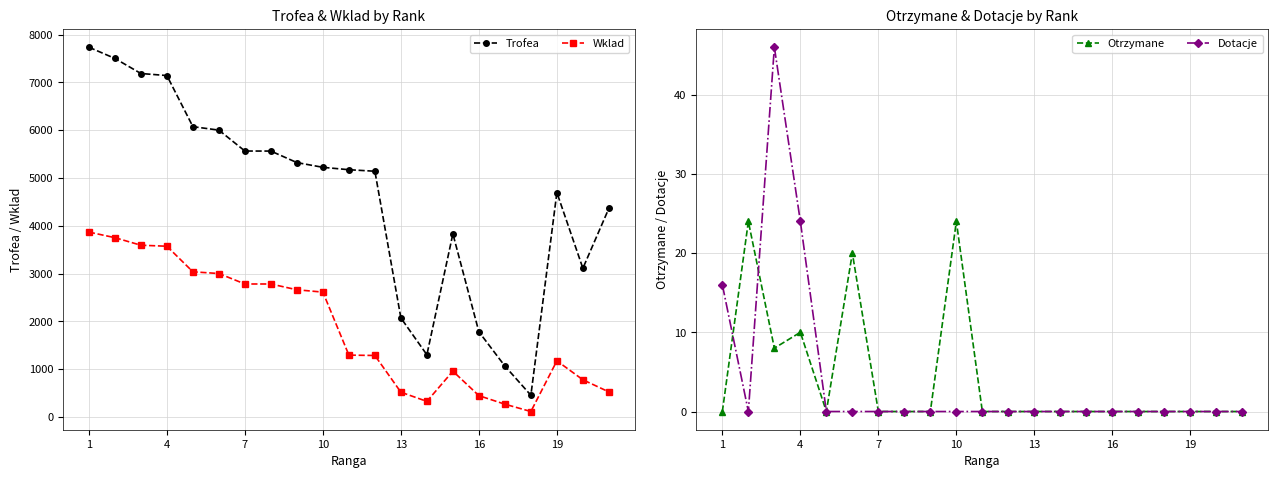

What is the greatest value displayed?

7735